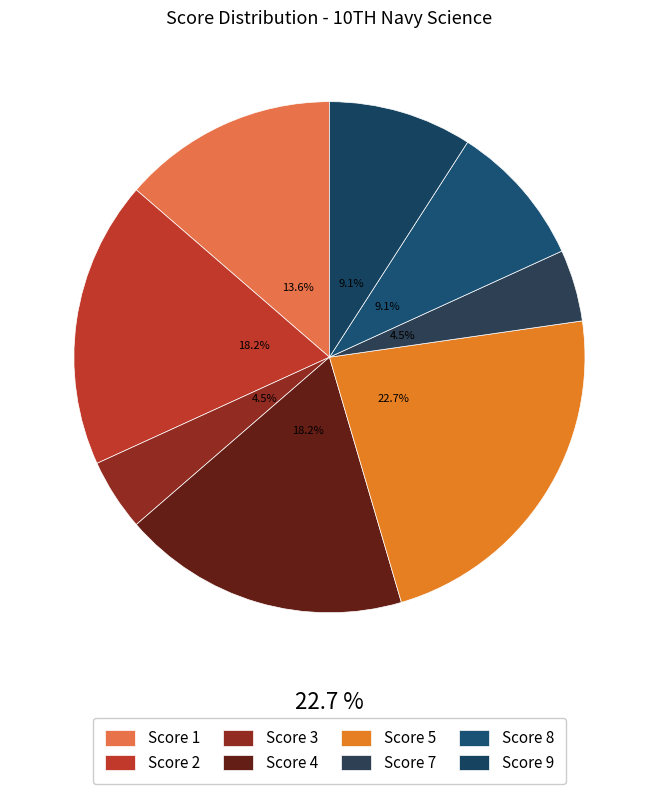

Is it true that Score 4 is 18% of the pie?

True